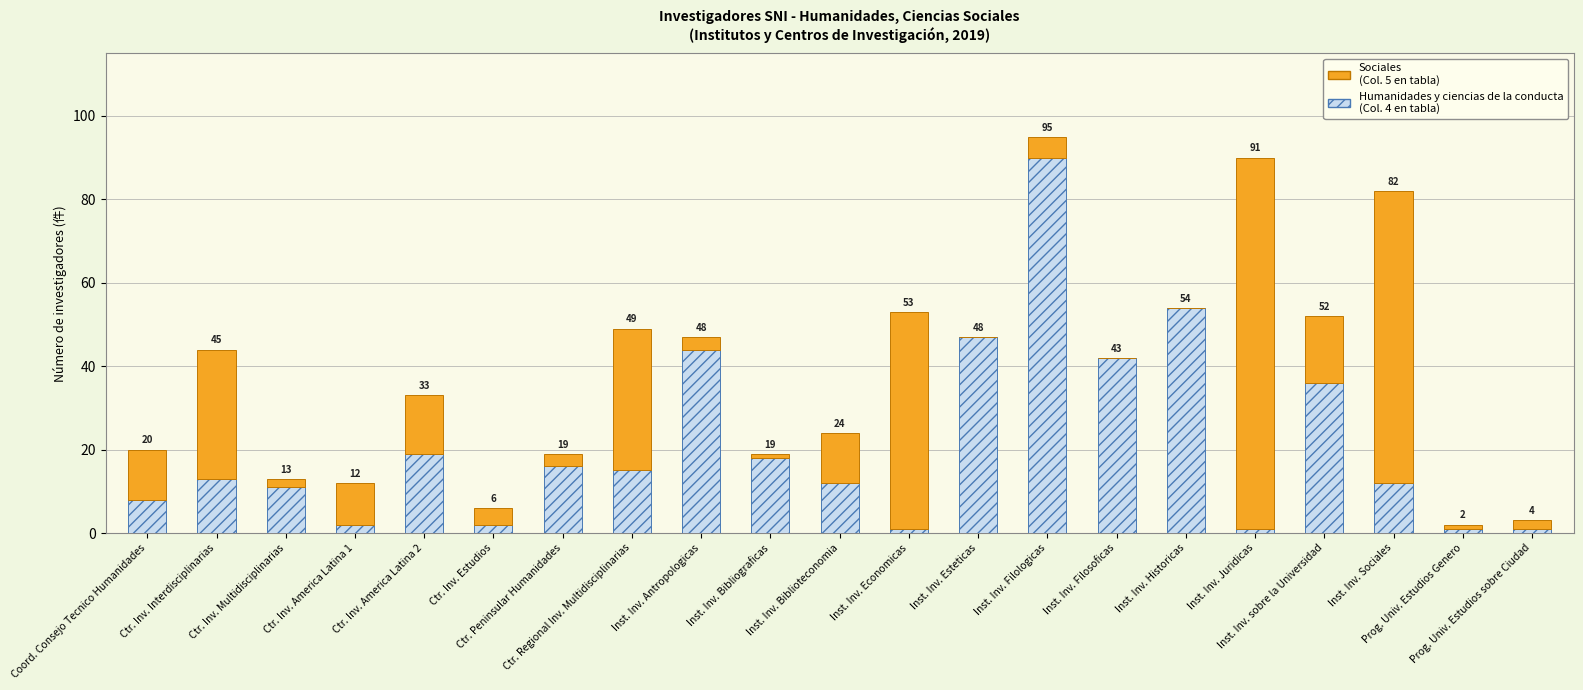

Are the bars grouped side by side (vs. stacked)?

No